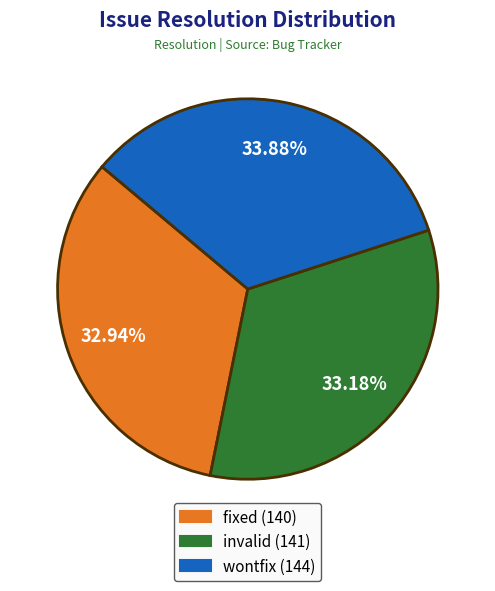

How many segments does this pie chart have?

3